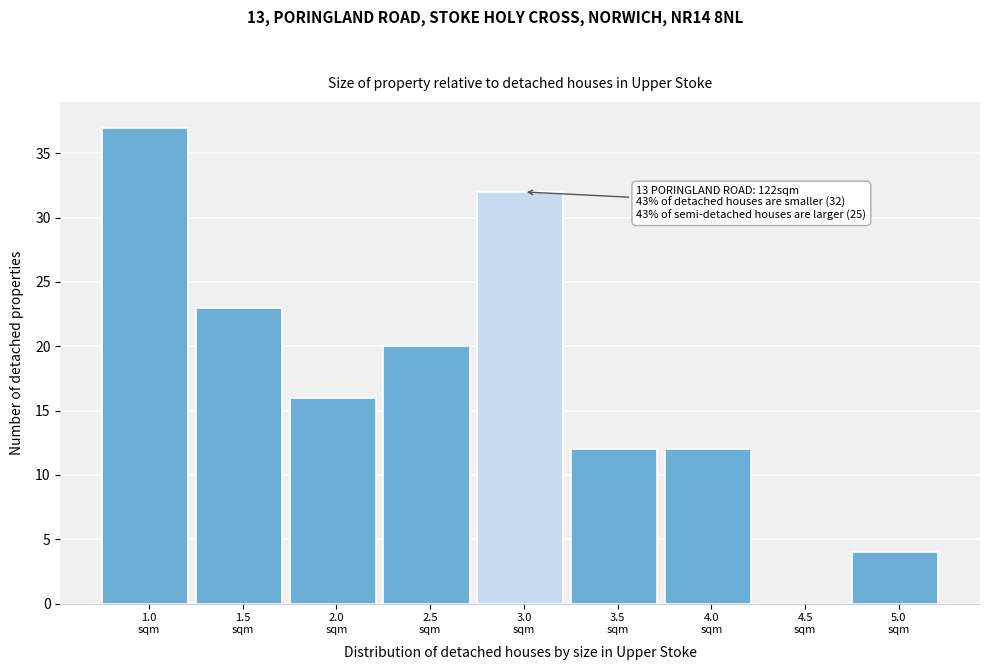

What is the sum of all values?

156